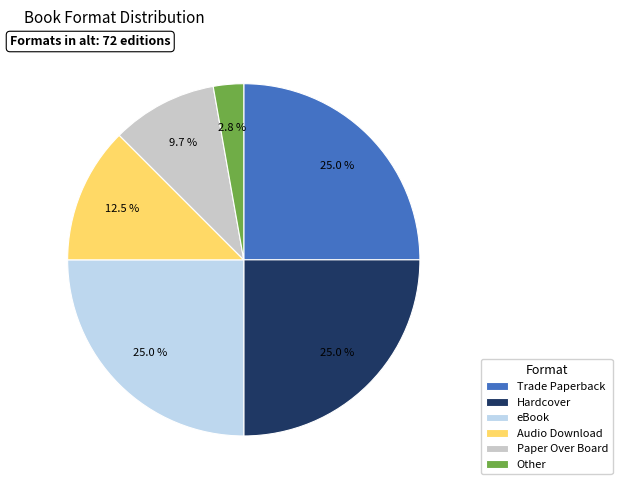

Is there a majority slice in this chart?

No